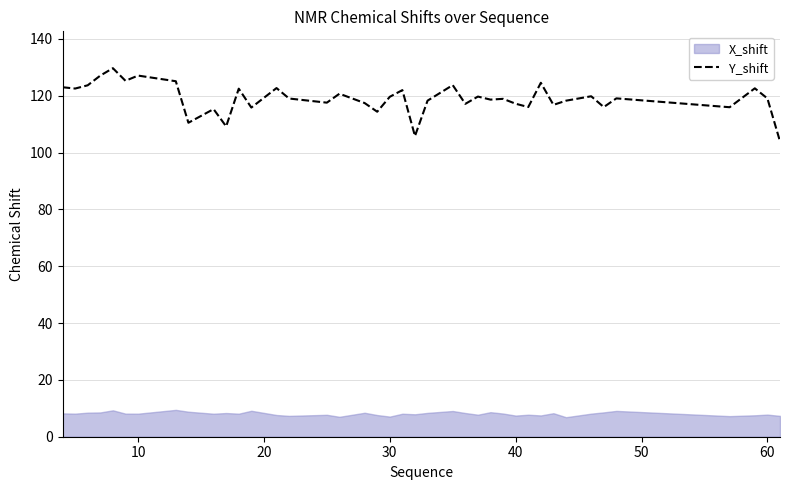

How many lines are shown in the chart?

1